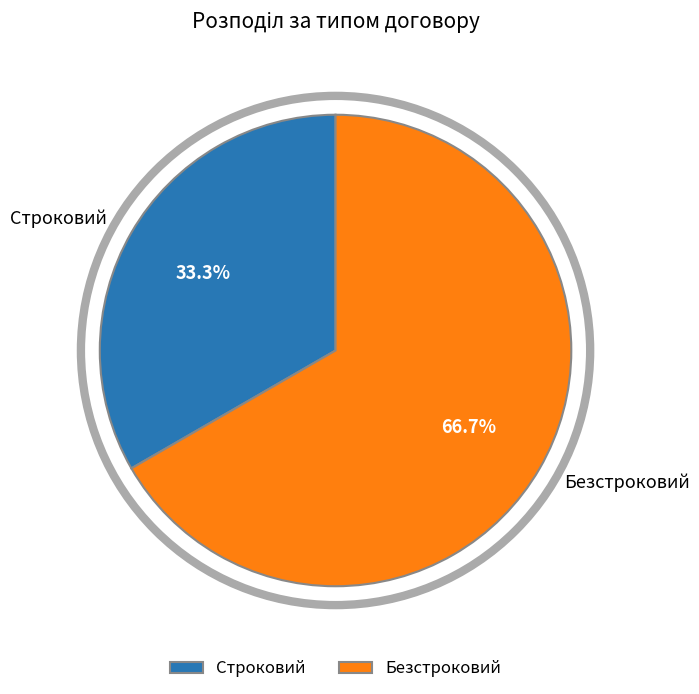

Which slice represents more than half of the pie?

Безстроковий